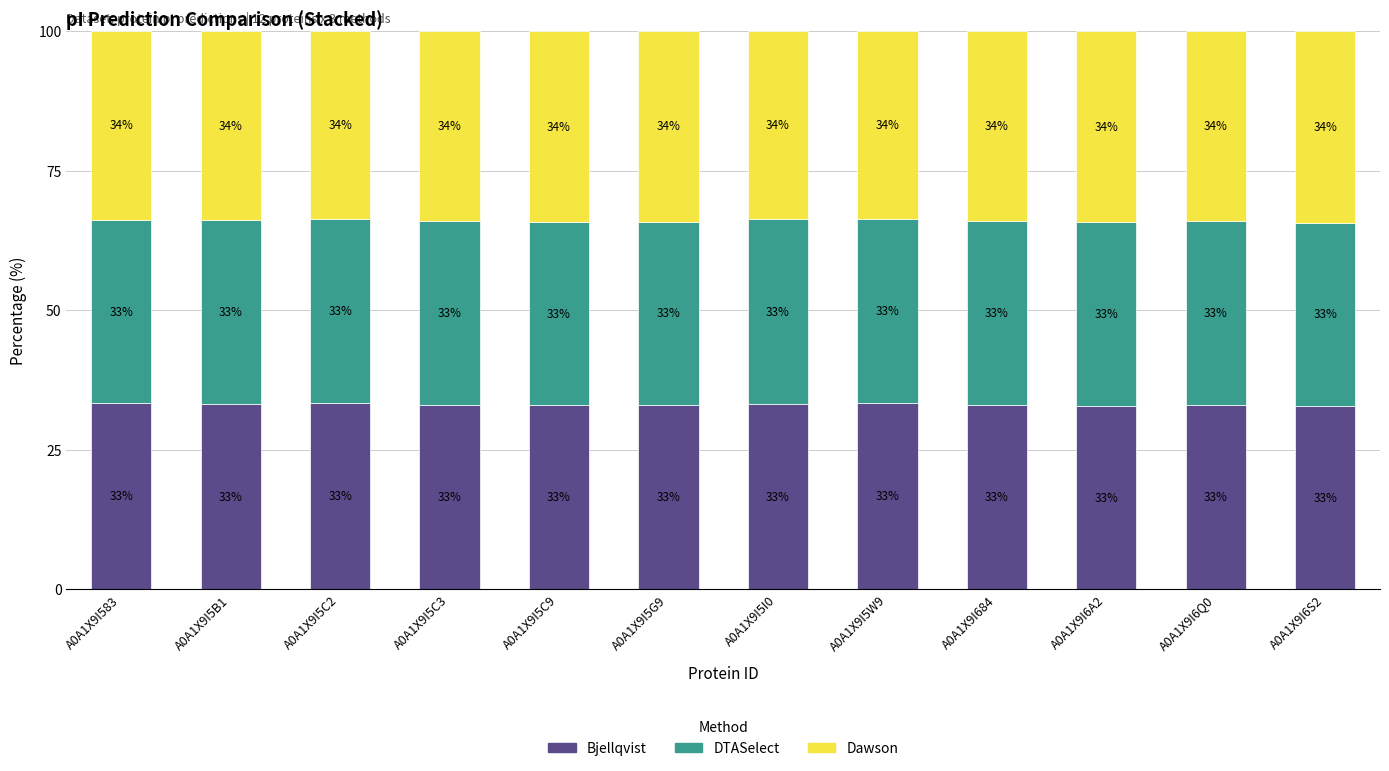

What is the total value across all series at A0A1X9I583?

100.0